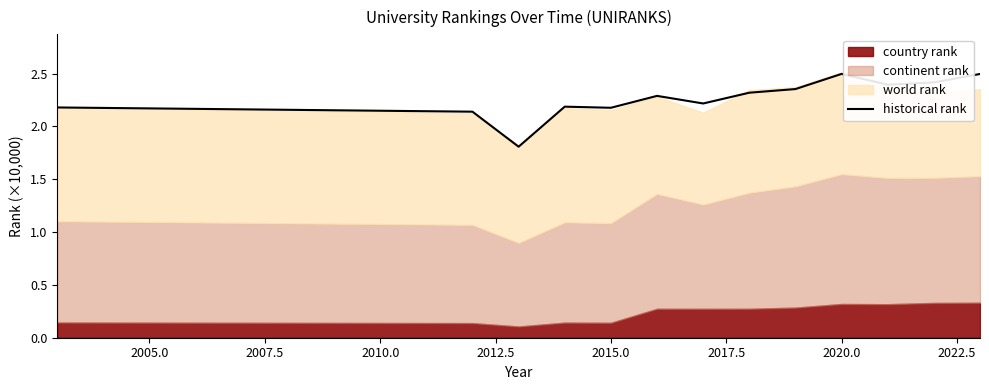

What is the lowest value of the historical rank series?

1.8